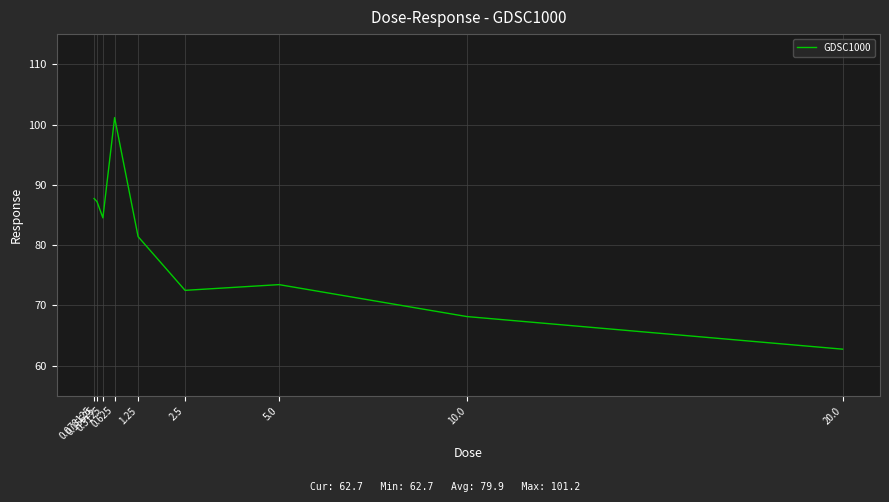

What is the sum of all values?

718.8